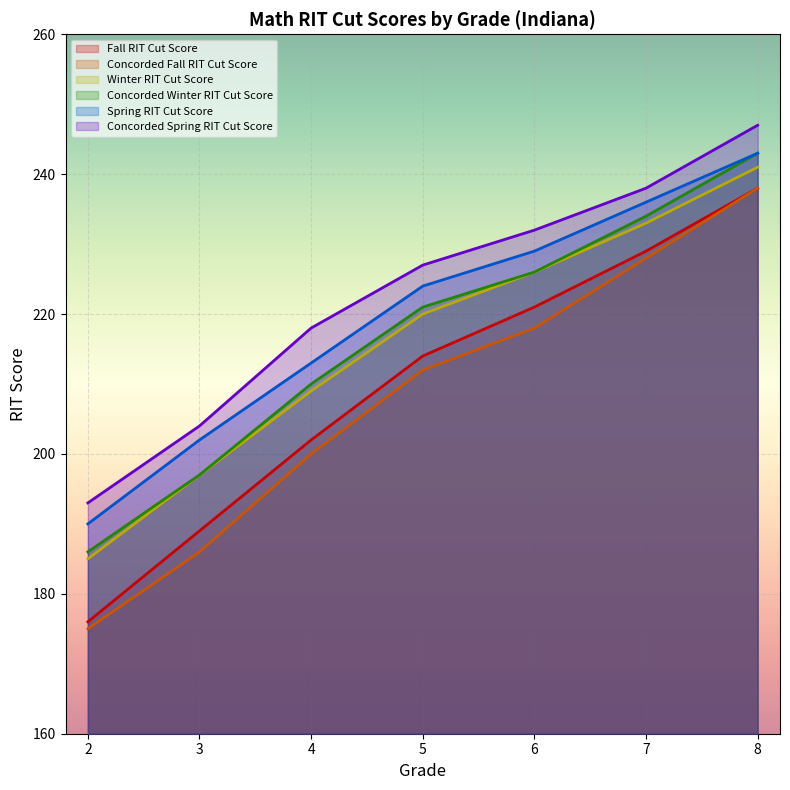

What is the minimum value shown in the chart?

175